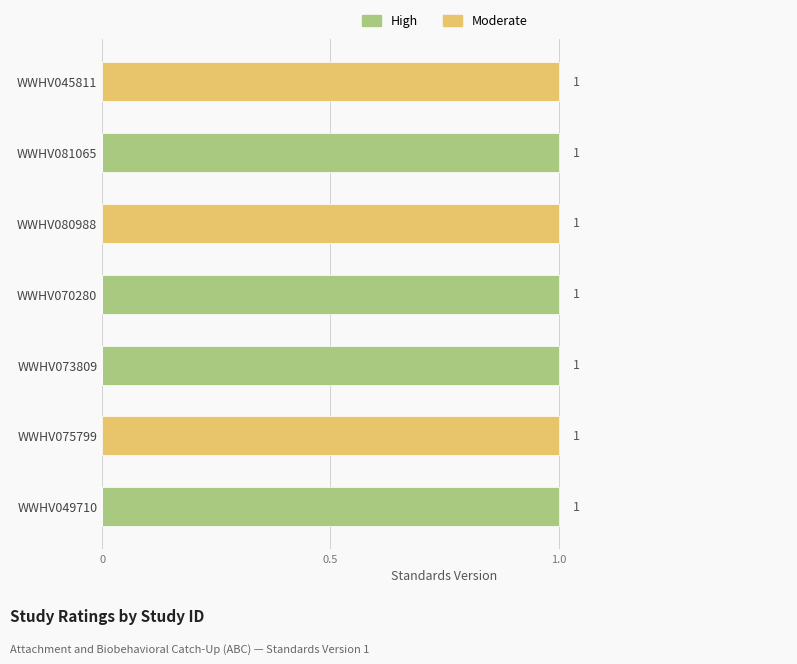

What is the sum of the High values at WWHV049710 and WWHV081065?

2